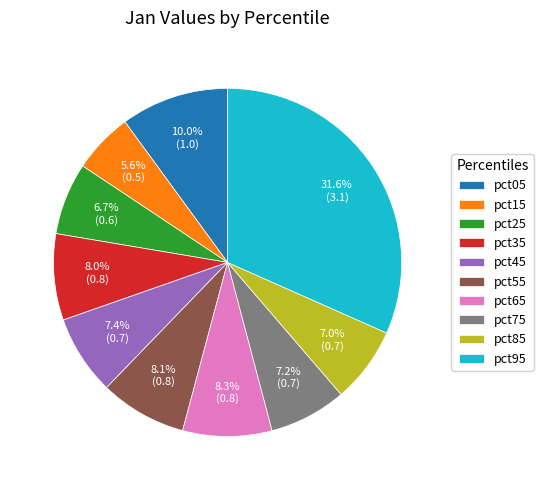

Does any single category account for the majority?

No